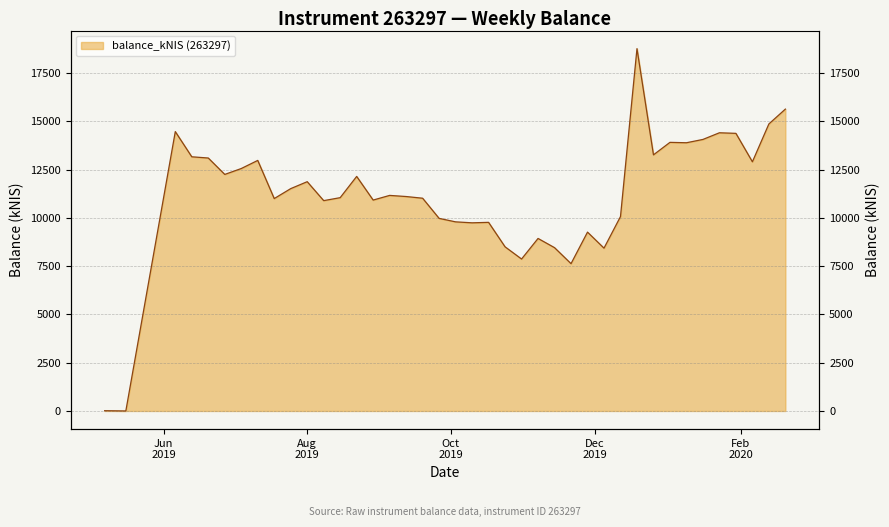

Rank the categories by value from lowest to highest.

2019-05-16, 2019-05-07, 2019-11-21, 2019-10-31, 2019-12-05, 2019-11-14, 2019-10-24, 2019-11-07, 2019-11-28, 2019-10-10, 2019-10-17, 2019-10-03, 2019-09-26, 2019-12-12, 2019-08-08, 2019-08-29, 2019-07-18, 2019-09-19, 2019-08-15, 2019-09-12, 2019-09-05, 2019-07-25, 2019-08-01, 2019-08-22, 2019-06-27, 2019-07-04, 2020-02-06, 2019-07-11, 2019-06-20, 2019-06-13, 2019-12-26, 2020-01-09, 2020-01-02, 2020-01-16, 2020-01-30, 2020-01-23, 2019-06-06, 2020-02-13, 2020-02-20, 2019-12-19